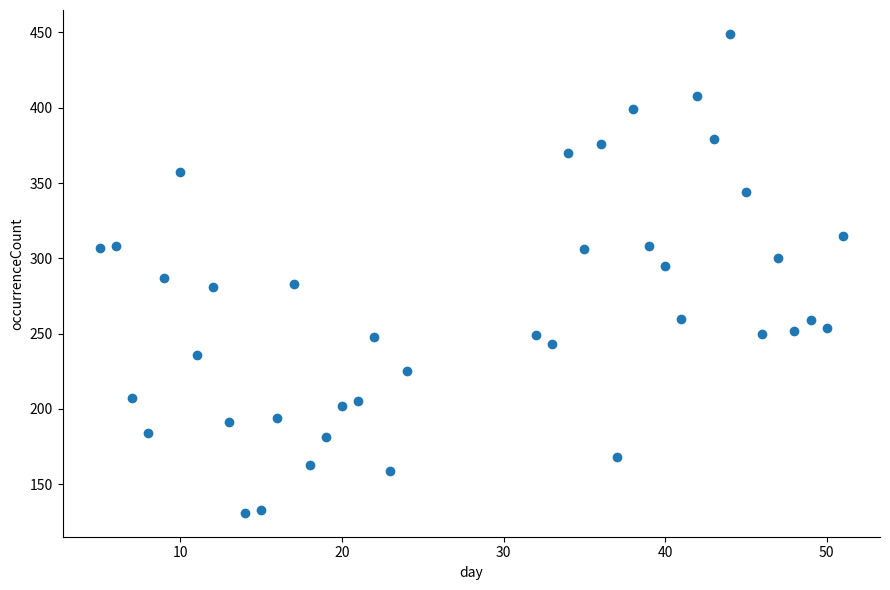

What is the range of X values (max minus min)?

46